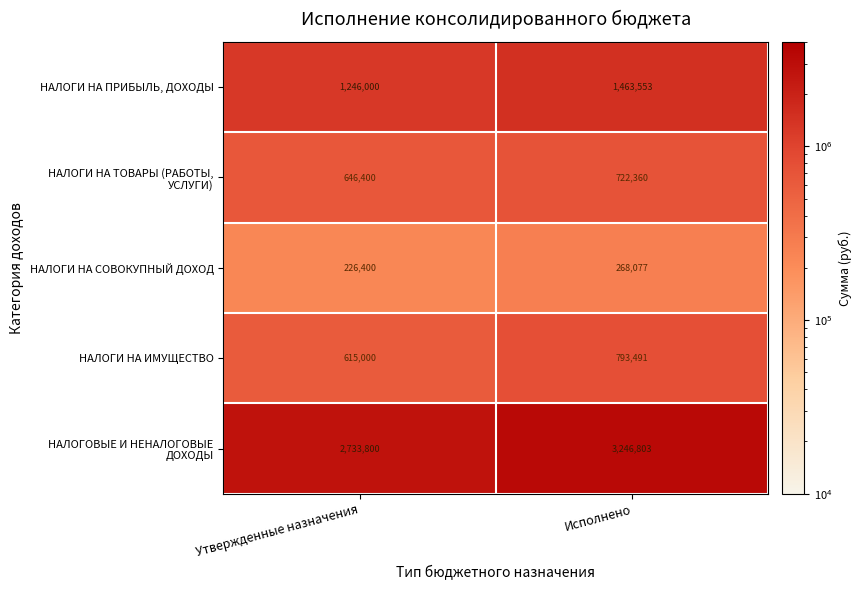

True or false: НАЛОГИ НА ПРИБЫЛЬ, ДОХОДЫ has a value of 1246000 at Утвержденные назначения.

True